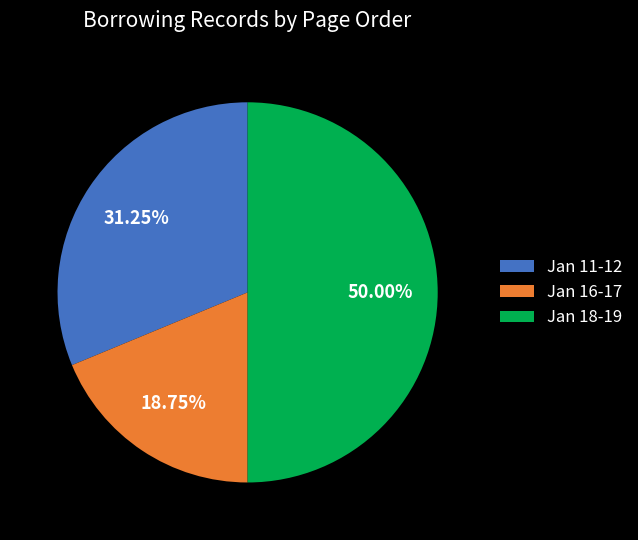

What is the ratio of the value at Jan 11-12 to the value at Jan 18-19?

0.6